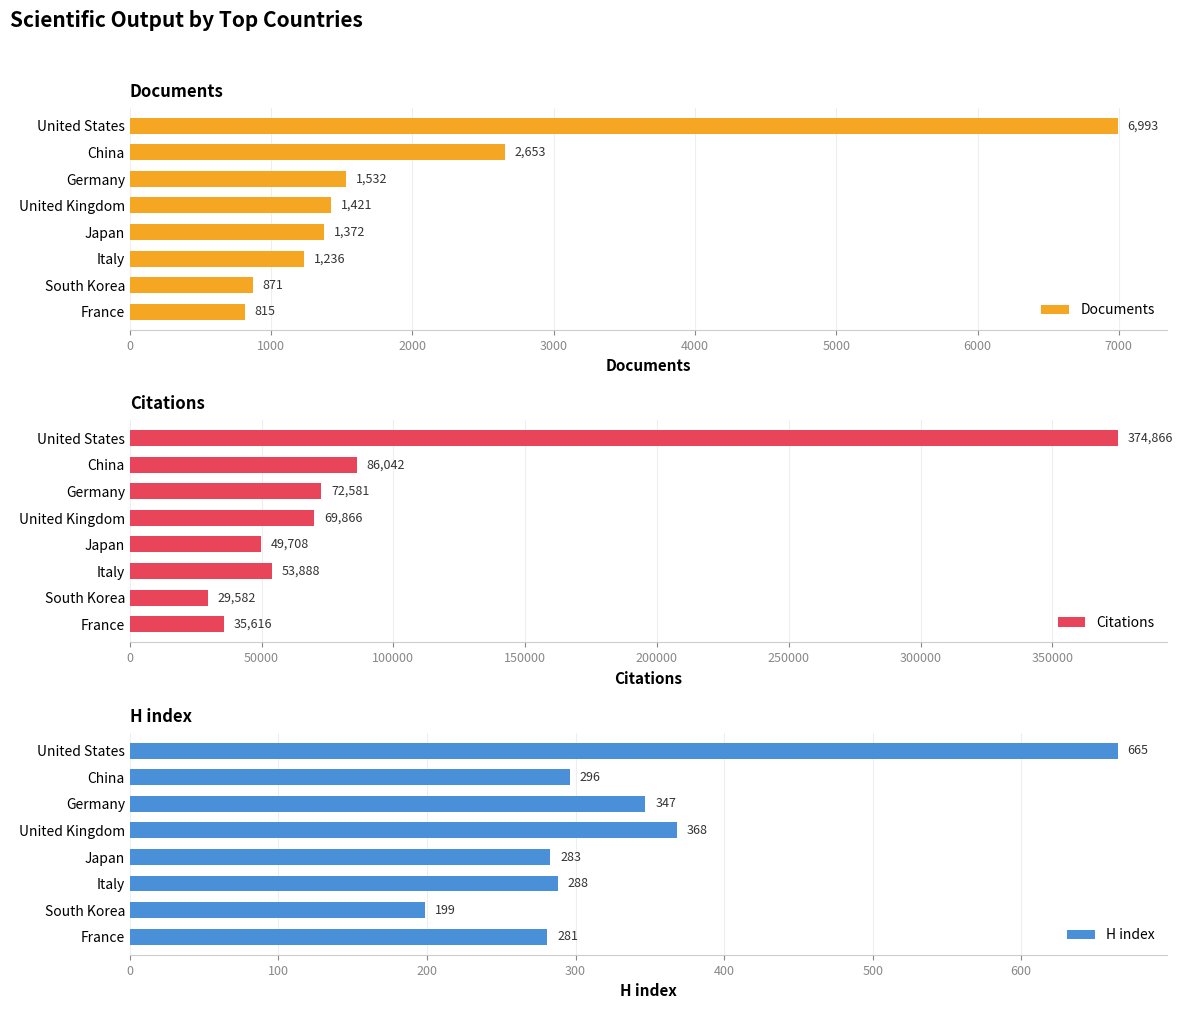

The Documents series shows 12554 at United States. True or false?

False